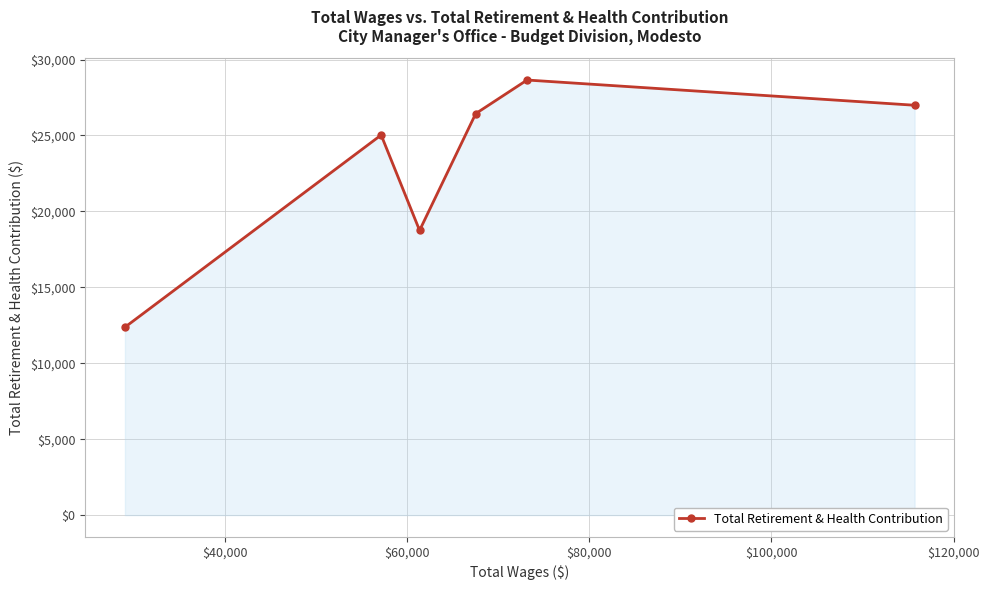

How many data points does each series have?

6